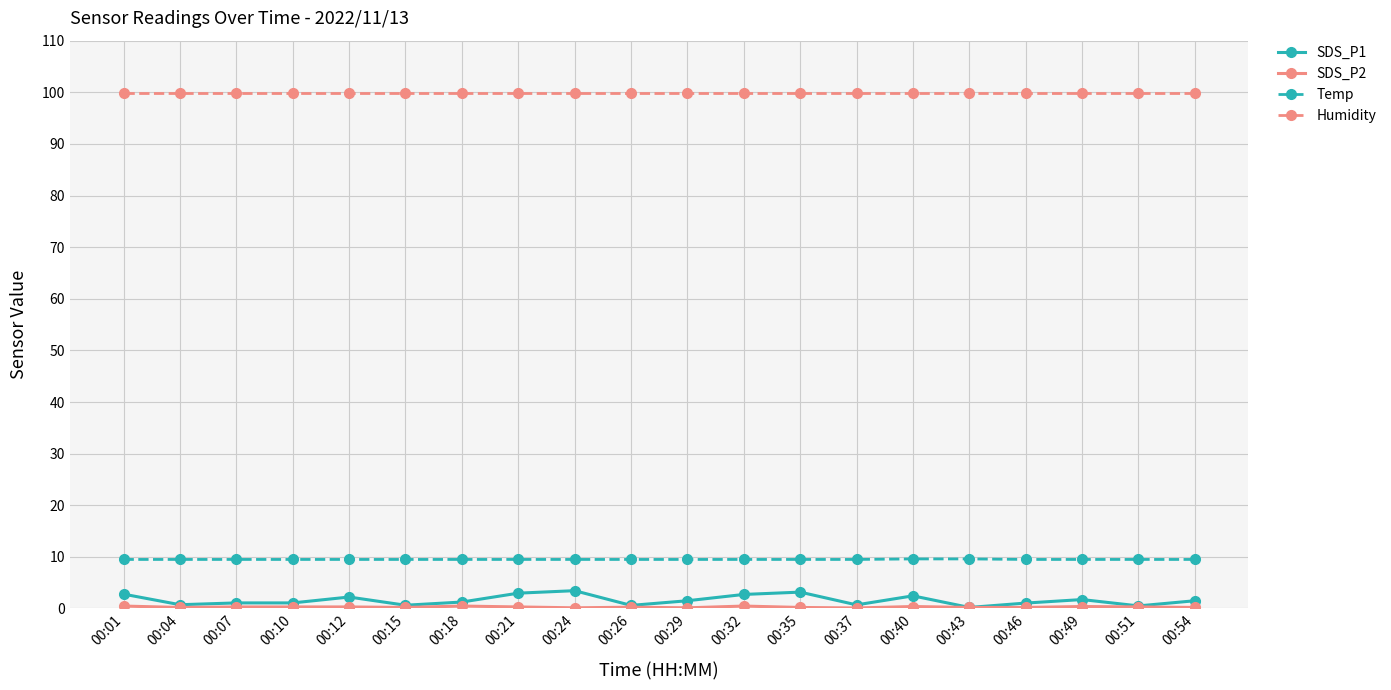

True or false: SDS_P1 has more than 0 points higher than both neighbors.

True